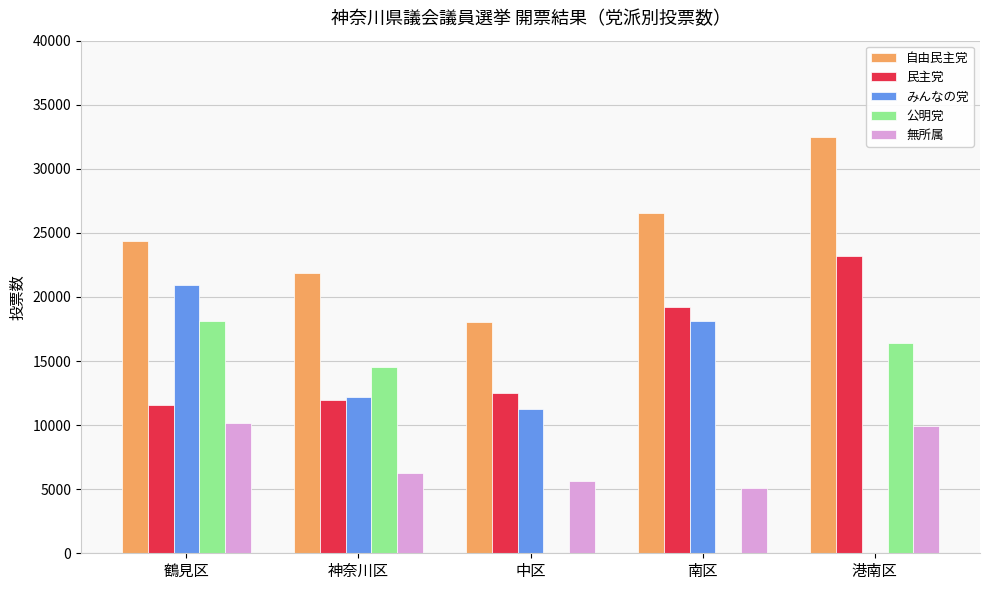

How many groups of bars are there?

5